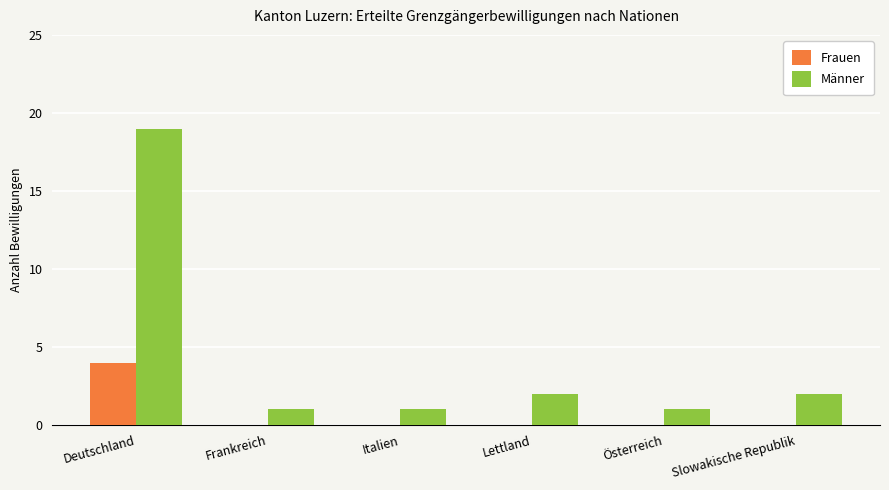

How many groups of bars are there?

6